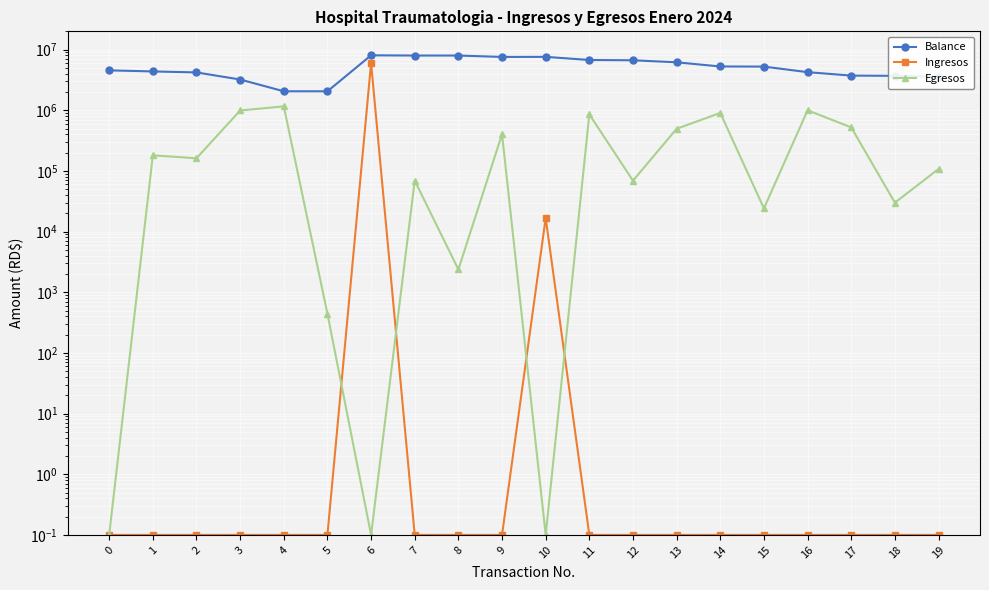

What is the difference between the maximum and minimum values in the Egresos series?

1160267.8